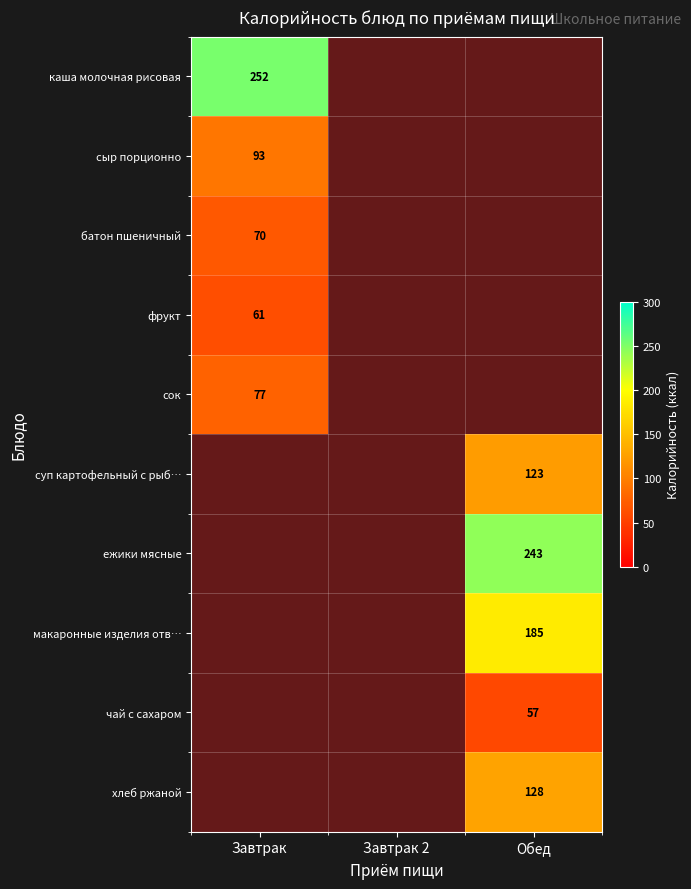

The суп картофельный с рыб… series shows 123 at Обед. True or false?

True